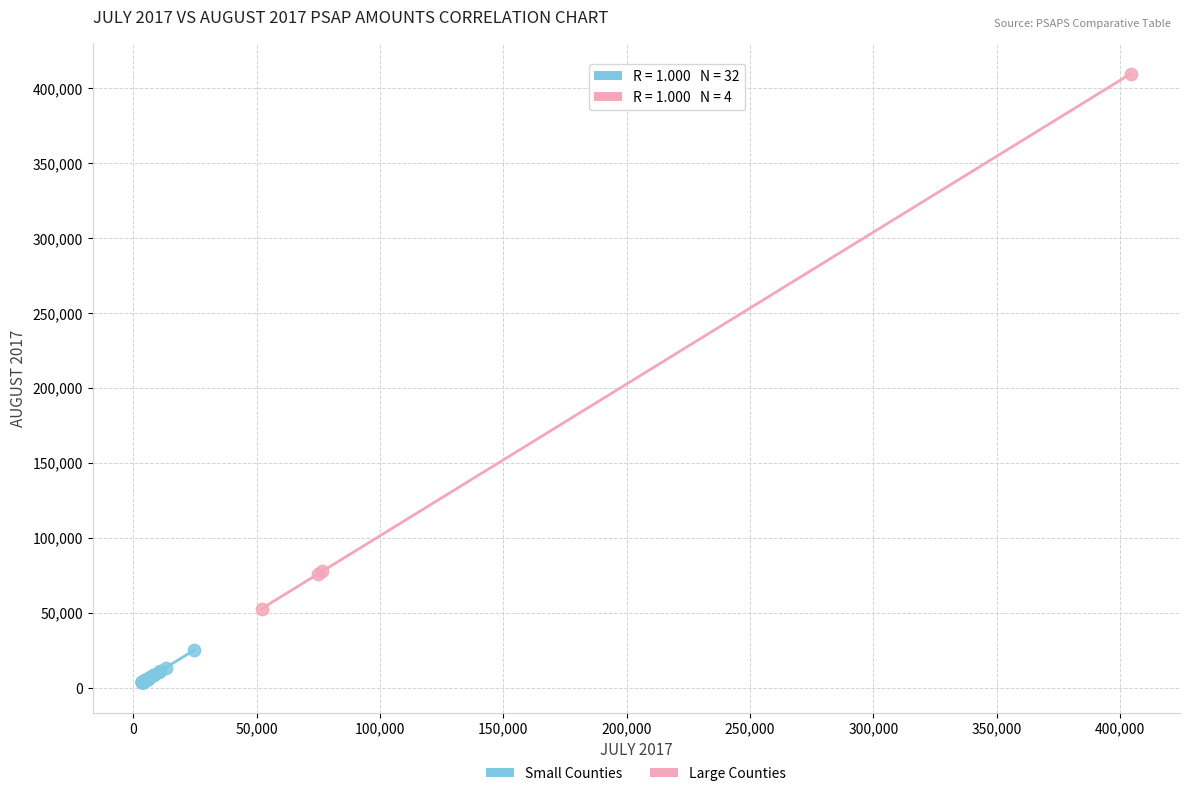

Which series reaches the minimum Y coordinate?

Small Counties